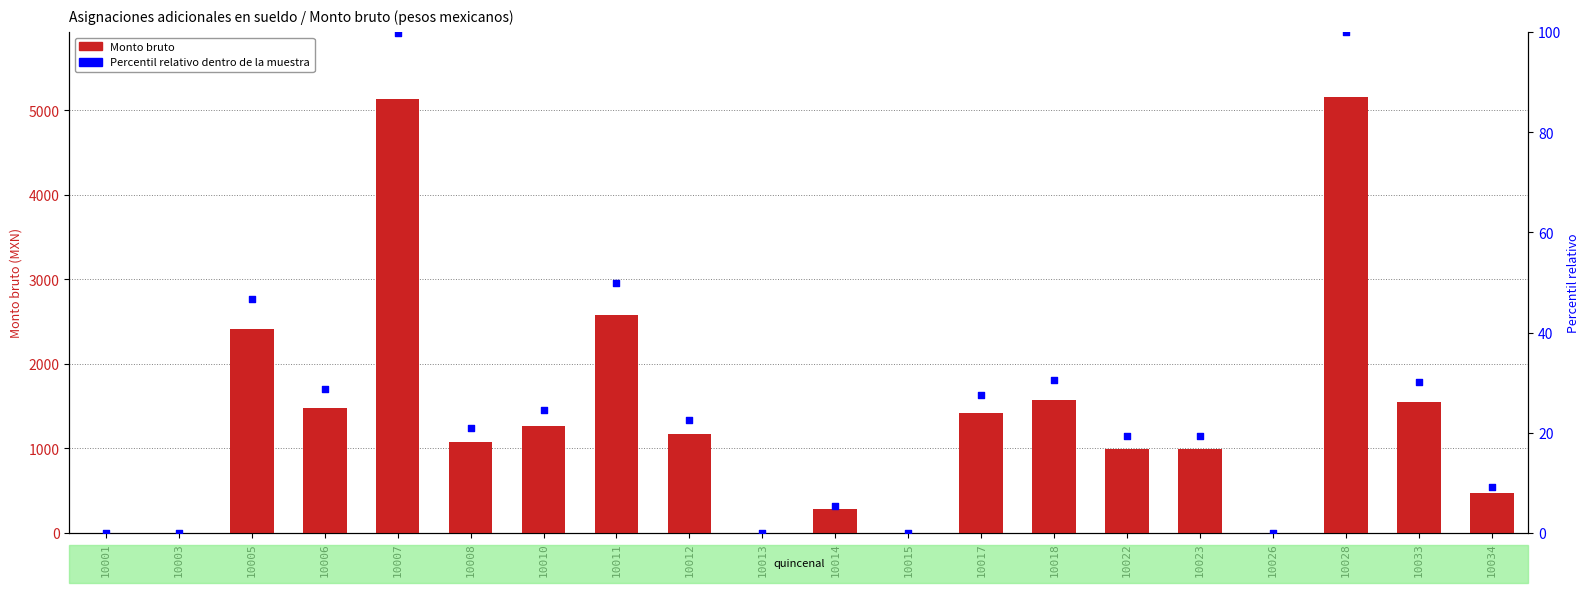

Which series reaches the minimum Y coordinate?

Monto bruto de las percepciones adicionales